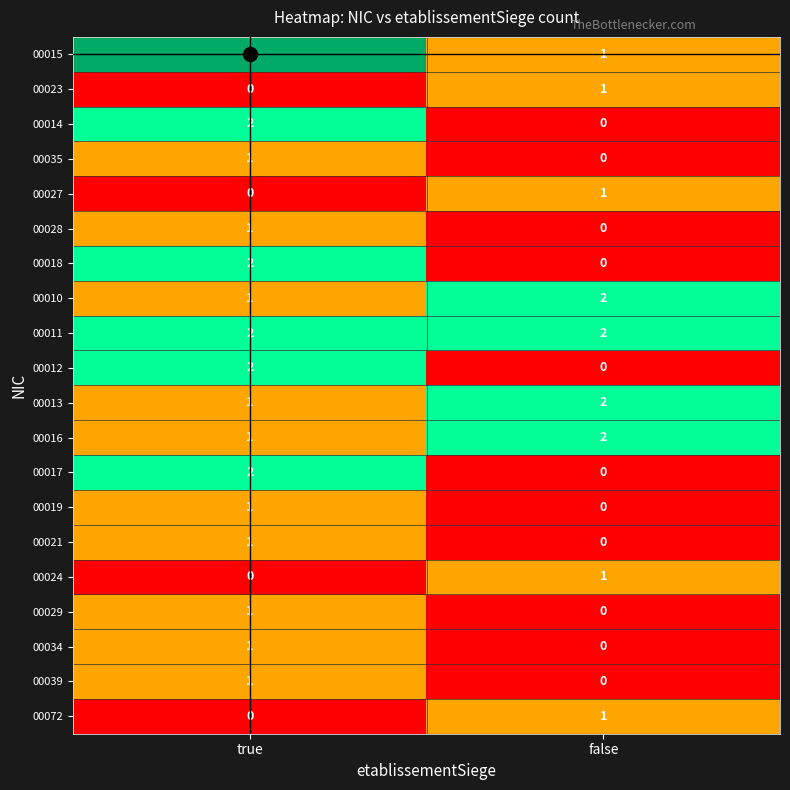

What is the total value across all series at false?

13